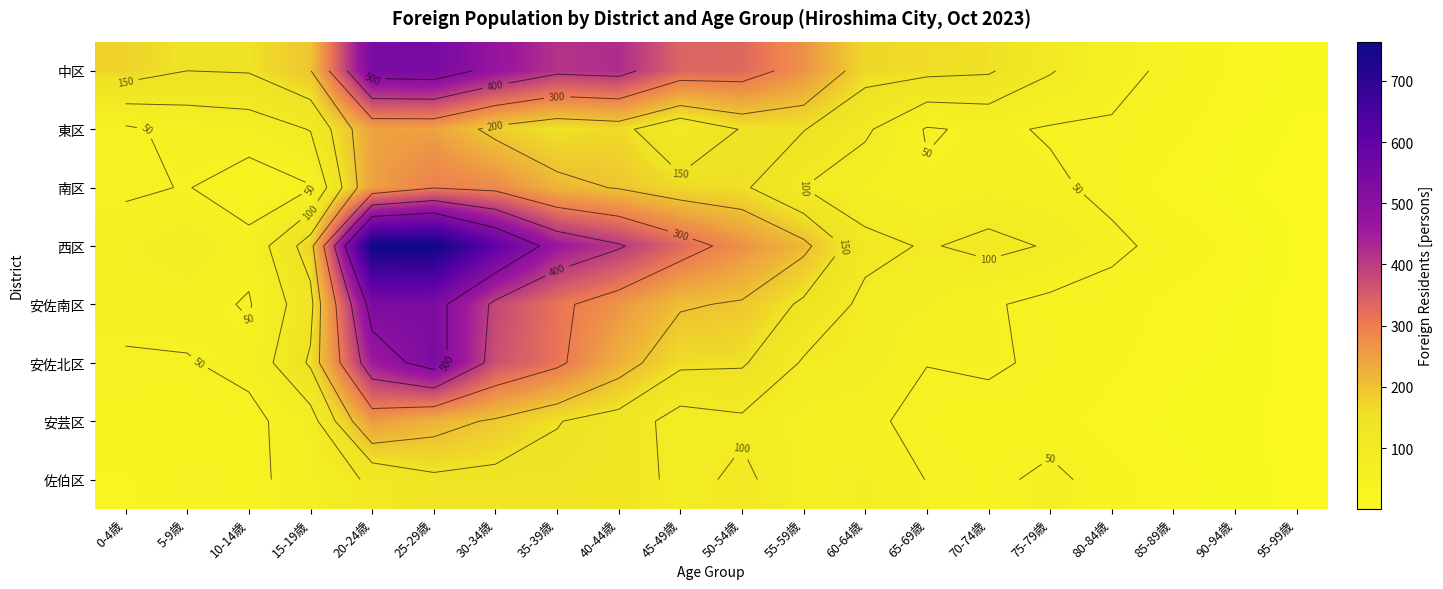

The value of 南区 at 85-89歳 is 14. True or false?

True